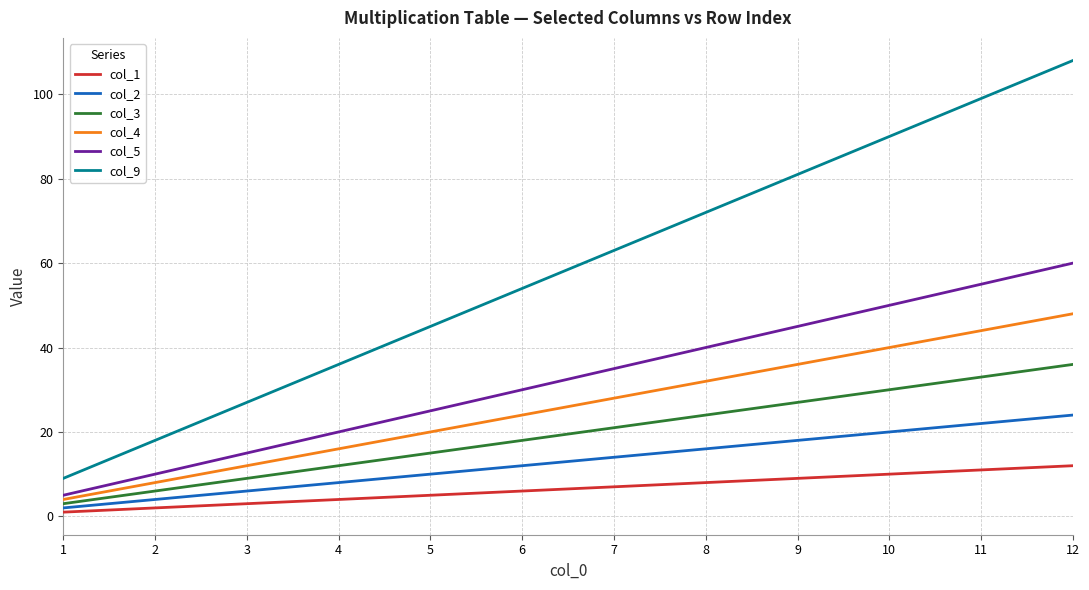

How many distinct data groups are displayed?

6